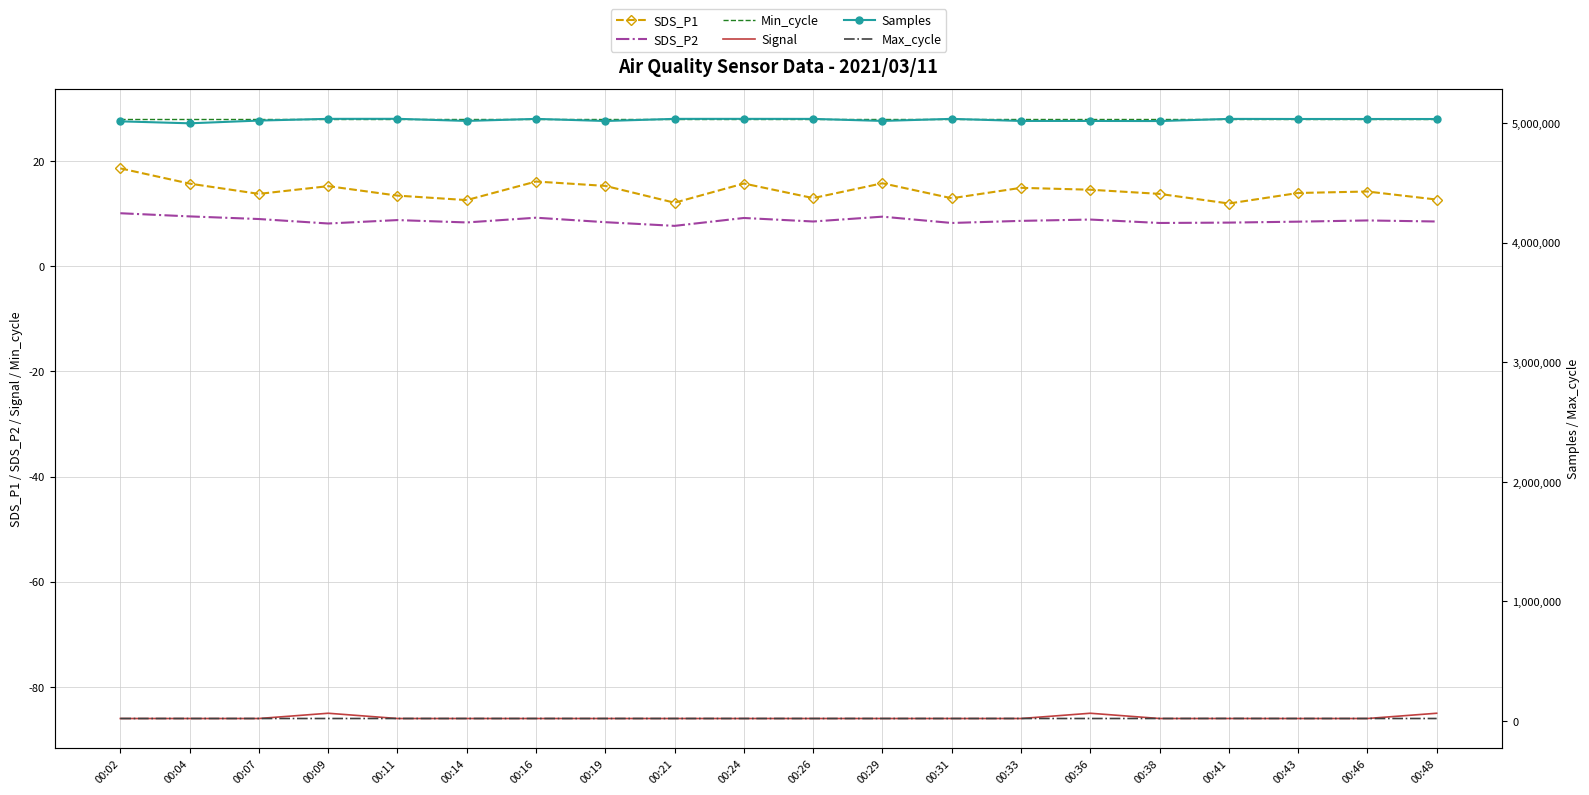

What is the maximum value shown in the chart?

5036257.0